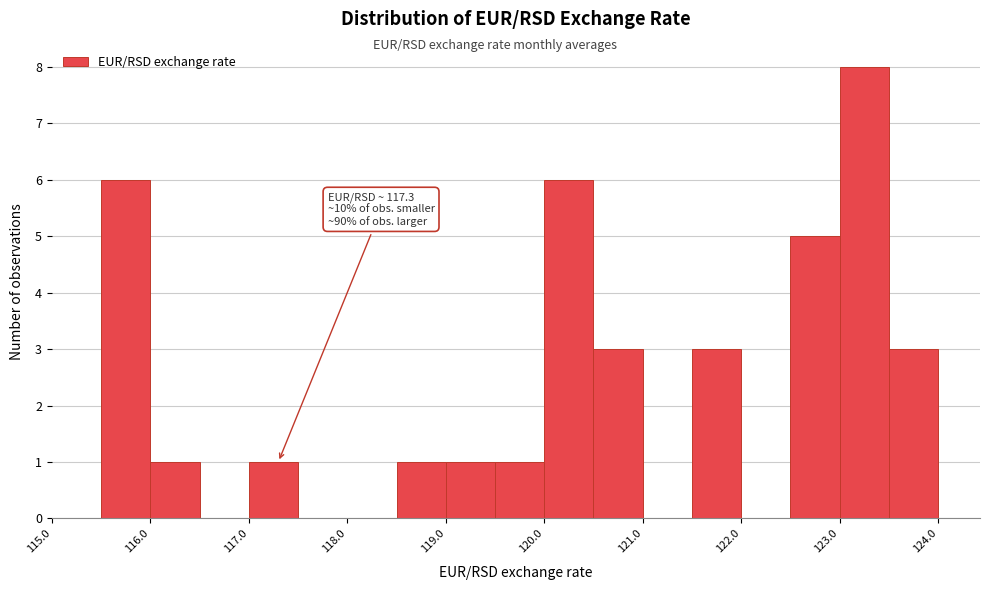

Which range on the x-axis has the tallest bar?

123.0 to 123.5